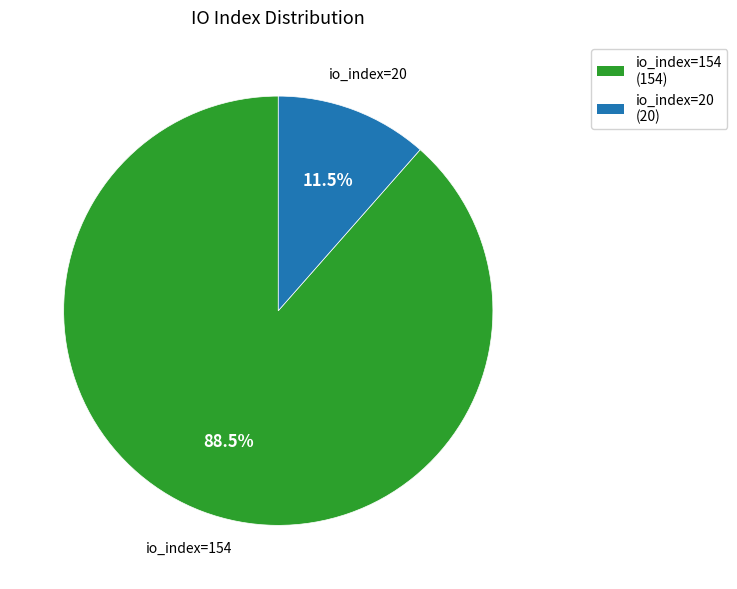

Approximately how many times larger is the value at io_index=154 (154) compared to io_index=20 (20)?

7.7